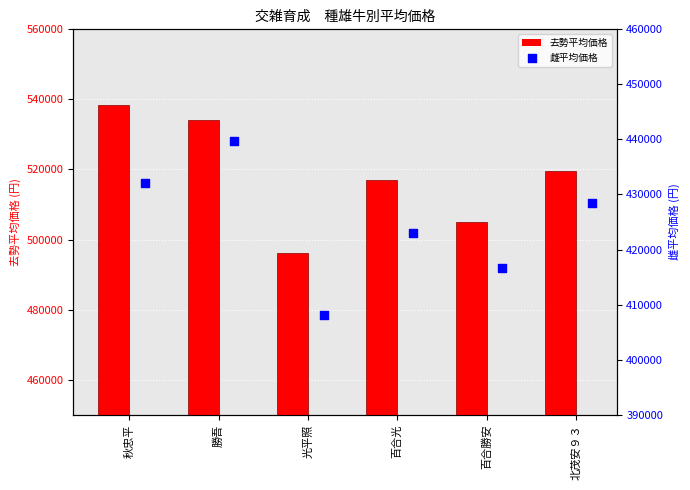

At how many categories does at least one series exceed 418392?

6